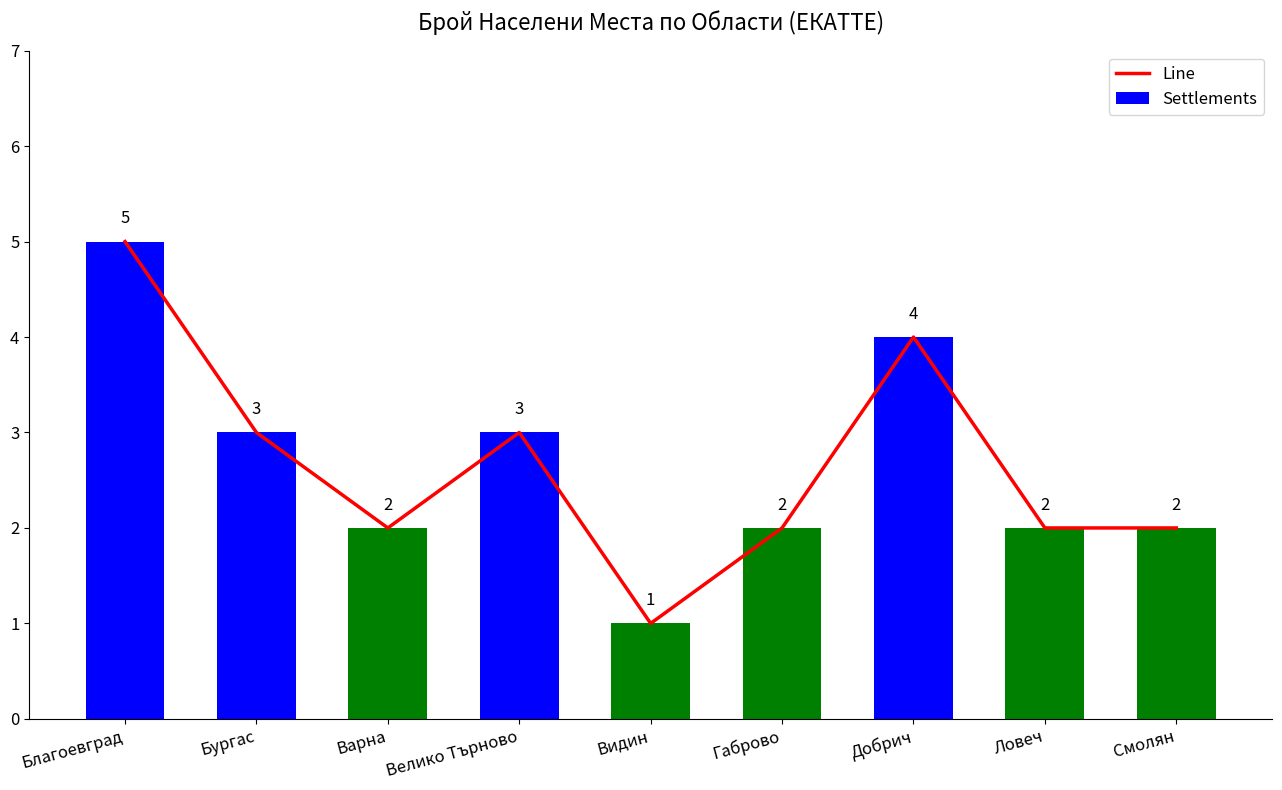

What is the value of the Settlements bar at the 6th from the left?

2